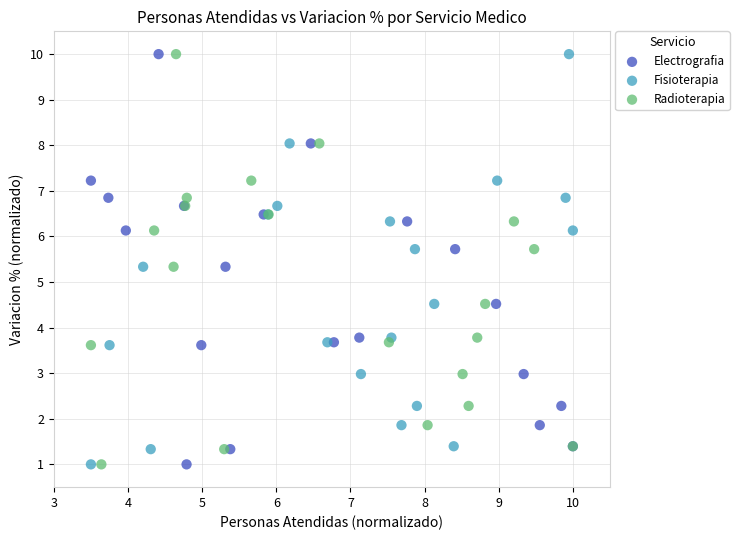

What are all the series names shown in the legend?

Electrografia, Fisioterapia, Radioterapia